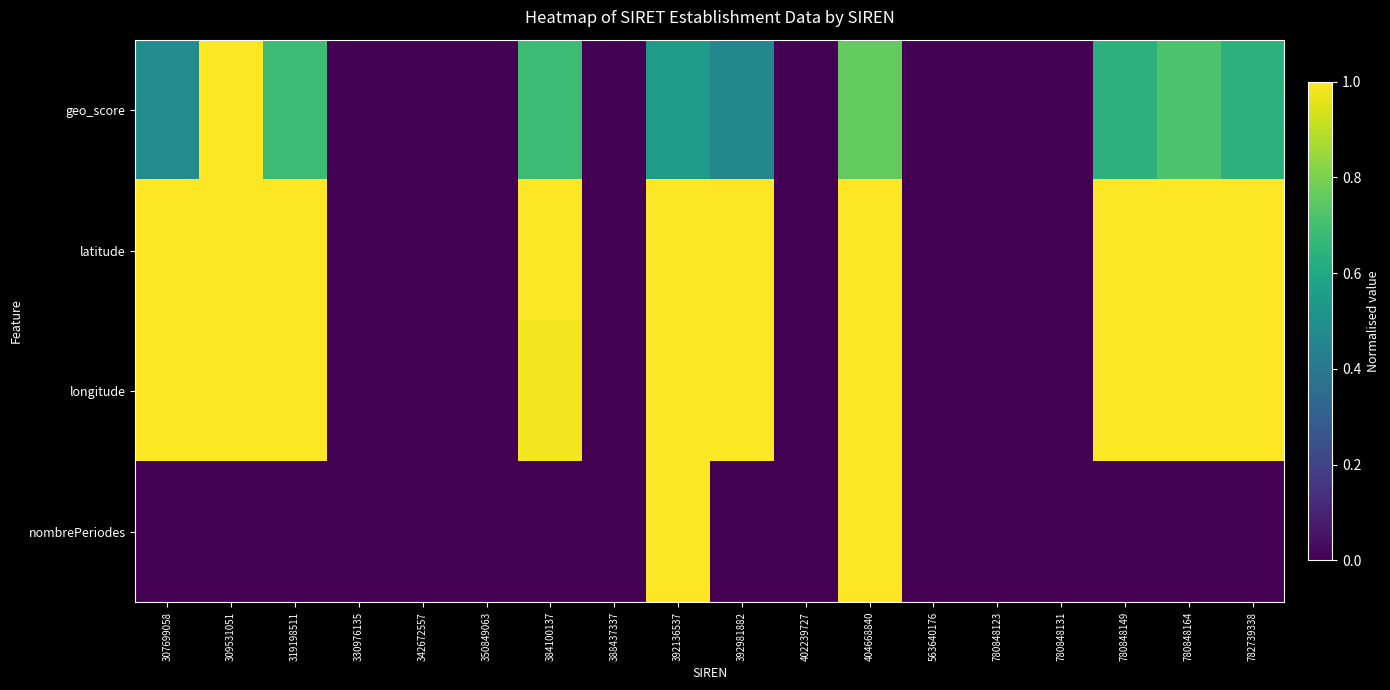

What is the total value across all series at 384100137?

2.7